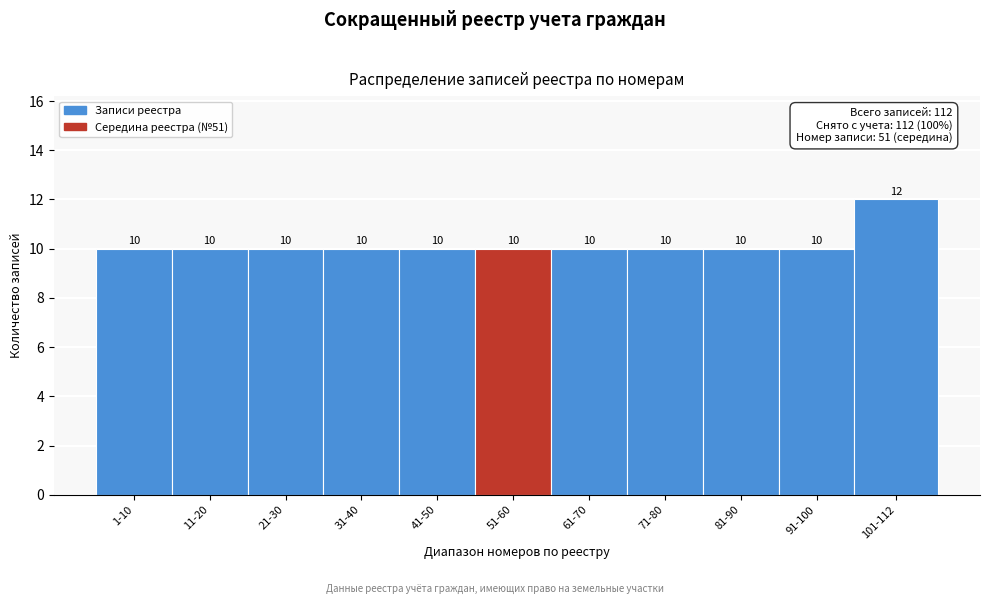

Reading right to left, transcribe all the data shown in this chart.

101-112=12	91-100=10	81-90=10	71-80=10	61-70=10	51-60=10	41-50=10	31-40=10	21-30=10	11-20=10	1-10=10